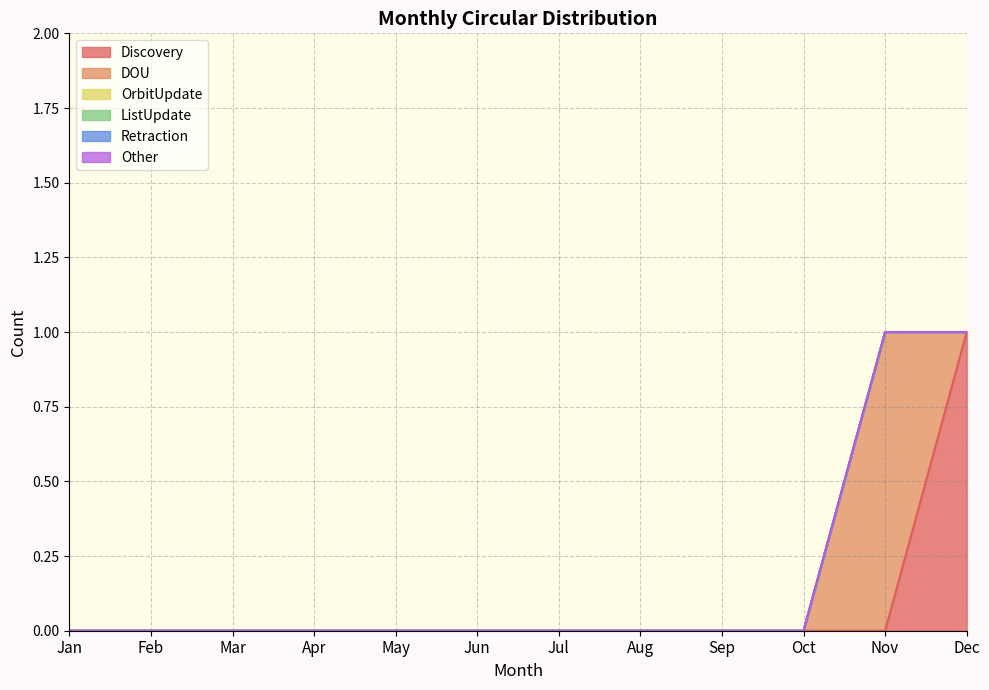

Reading left to right, list all the values displayed in this chart.

Discovery: Jan=0	Feb=0	Mar=0	Apr=0	May=0	Jun=0	Jul=0	Aug=0	Sep=0	Oct=0	Nov=0	Dec=1
DOU: Jan=0	Feb=0	Mar=0	Apr=0	May=0	Jun=0	Jul=0	Aug=0	Sep=0	Oct=0	Nov=1	Dec=0
OrbitUpdate: Jan=0	Feb=0	Mar=0	Apr=0	May=0	Jun=0	Jul=0	Aug=0	Sep=0	Oct=0	Nov=0	Dec=0
ListUpdate: Jan=0	Feb=0	Mar=0	Apr=0	May=0	Jun=0	Jul=0	Aug=0	Sep=0	Oct=0	Nov=0	Dec=0
Retraction: Jan=0	Feb=0	Mar=0	Apr=0	May=0	Jun=0	Jul=0	Aug=0	Sep=0	Oct=0	Nov=0	Dec=0
Other: Jan=0	Feb=0	Mar=0	Apr=0	May=0	Jun=0	Jul=0	Aug=0	Sep=0	Oct=0	Nov=0	Dec=0